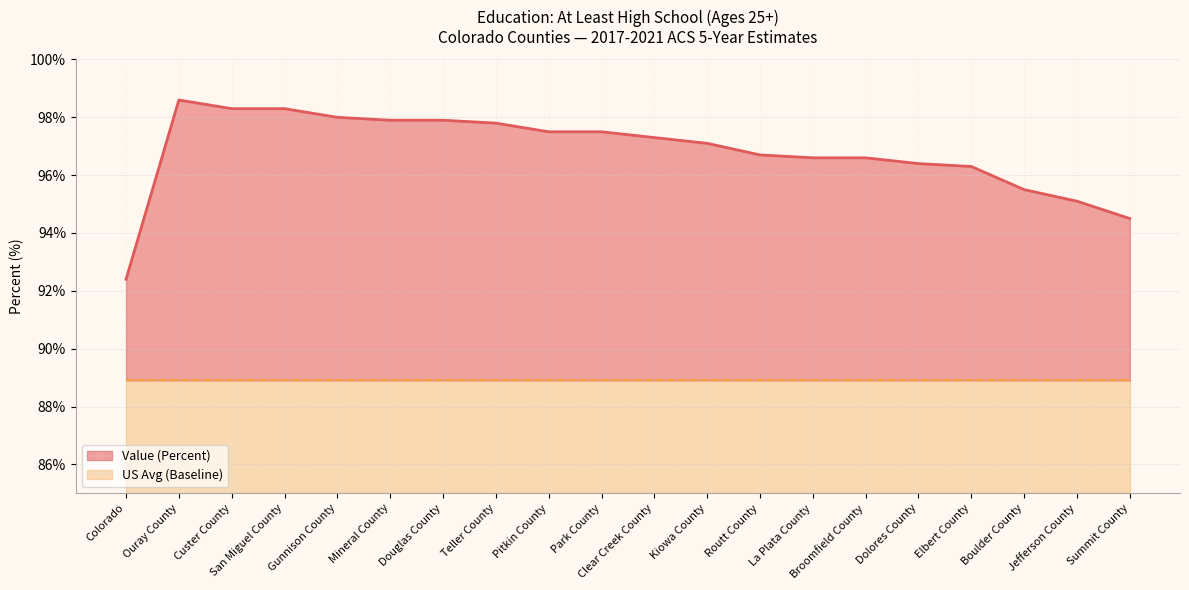

Is it true that the value at Ouray County is 169.6?

False